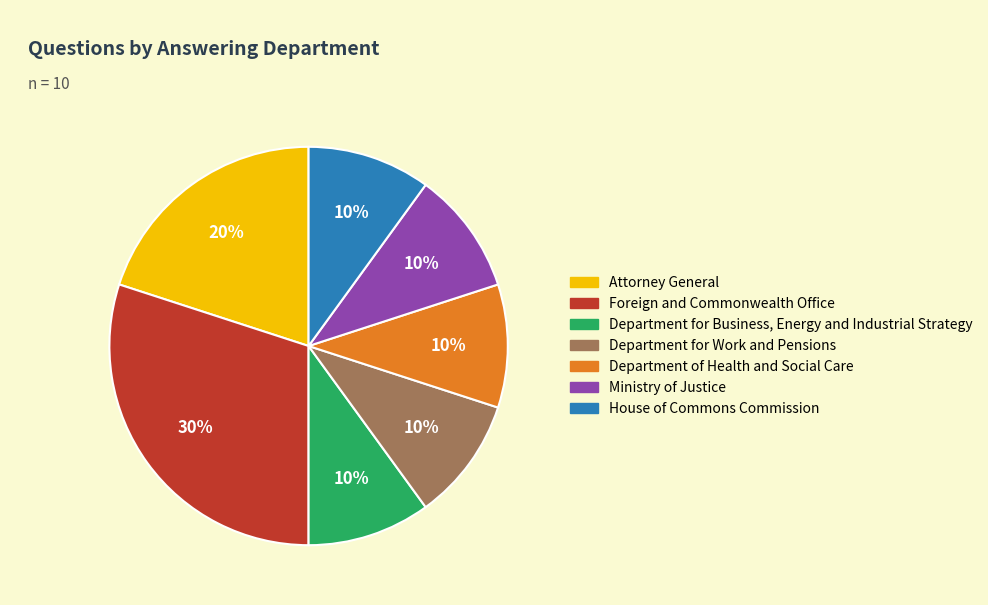

To the nearest percent, what percentage of the pie is Department of Health and Social Care?

10%